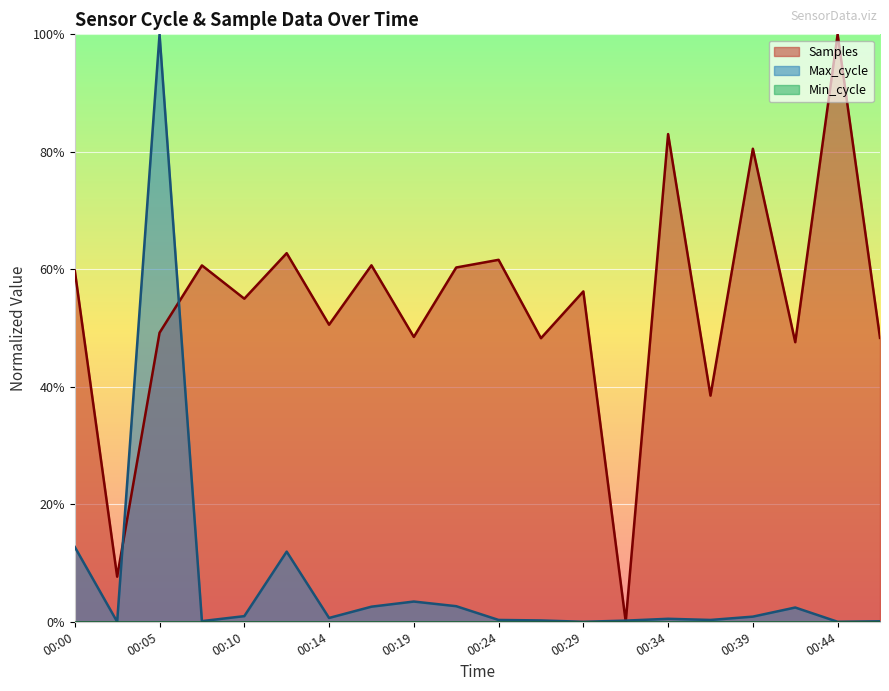

Rank the categories by Max_cycle value from lowest to highest.

00:02, 00:29, 00:44, 00:46, 00:07, 00:32, 00:27, 00:24, 00:36, 00:34, 00:14, 00:39, 00:10, 00:41, 00:17, 00:22, 00:19, 00:12, 00:00, 00:05